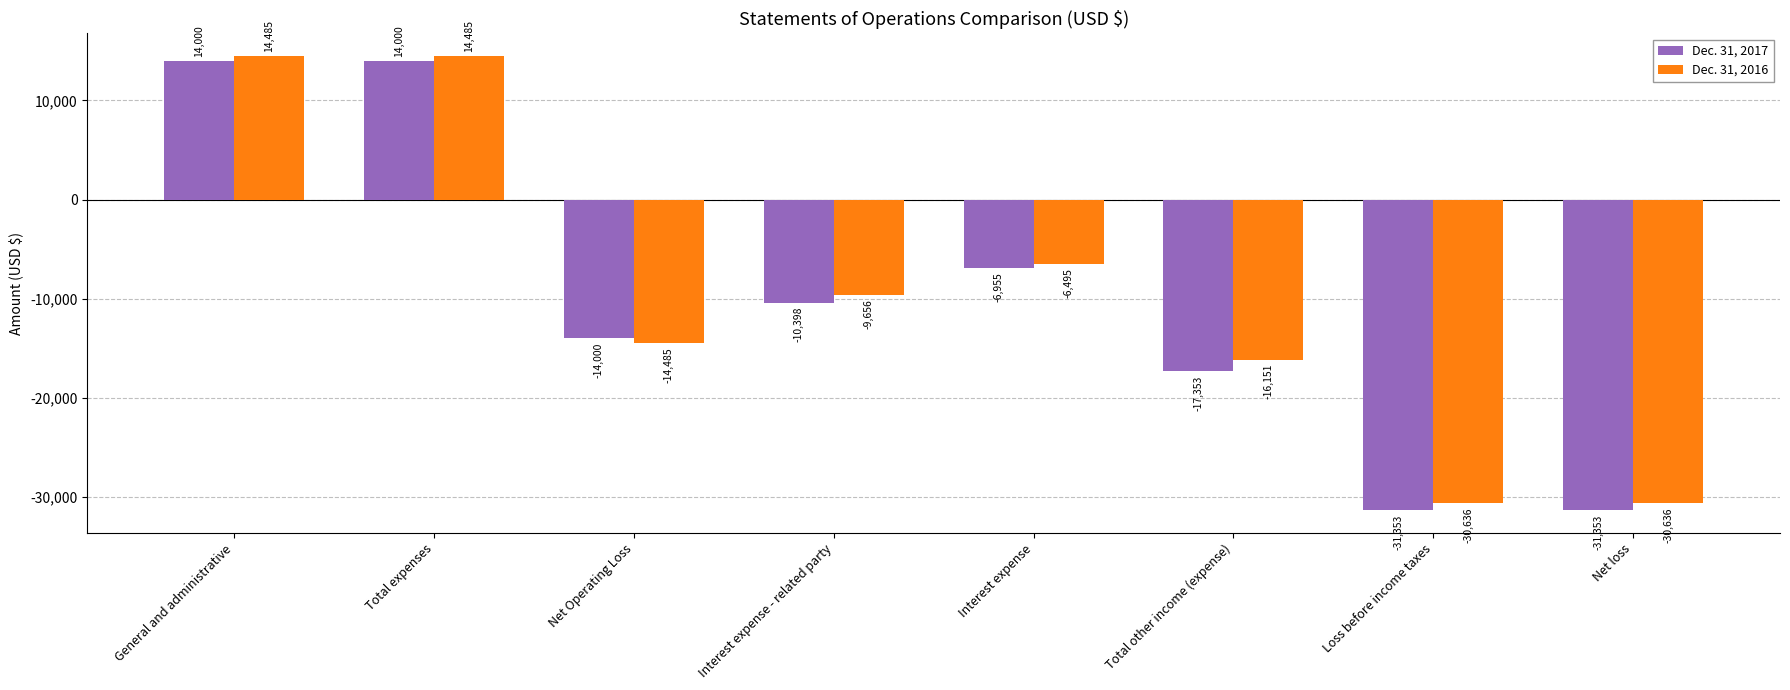

Reading left to right, list all the values displayed in this chart.

Dec. 31, 2017: 14000	14000	-14000	-10398	-6955	-17353	-31353	-31353
Dec. 31, 2016: 14485	14485	-14485	-9656	-6495	-16151	-30636	-30636